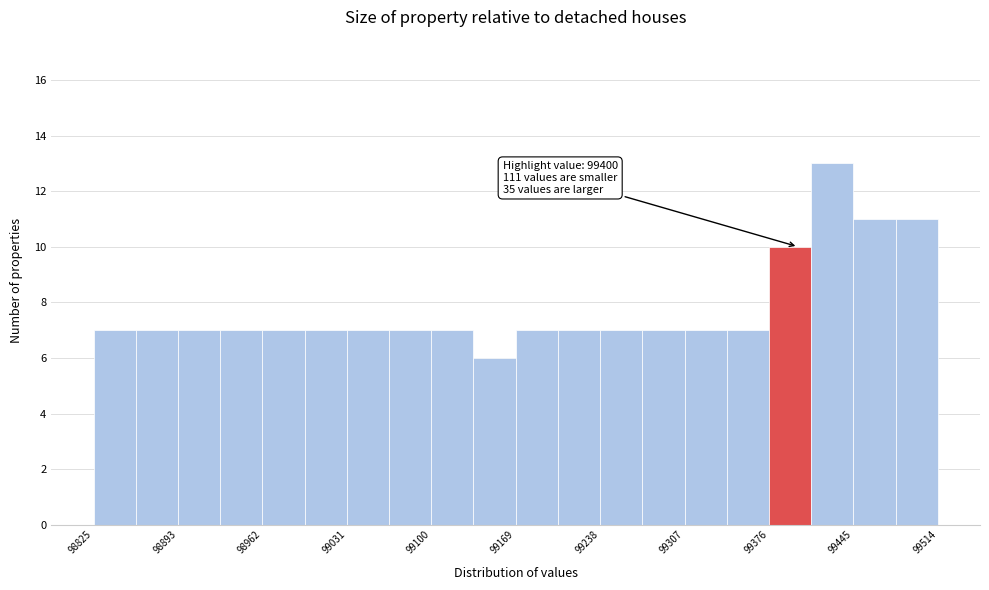

Read against the x-axis, roughly where is the centre of the tallest bar?

99430